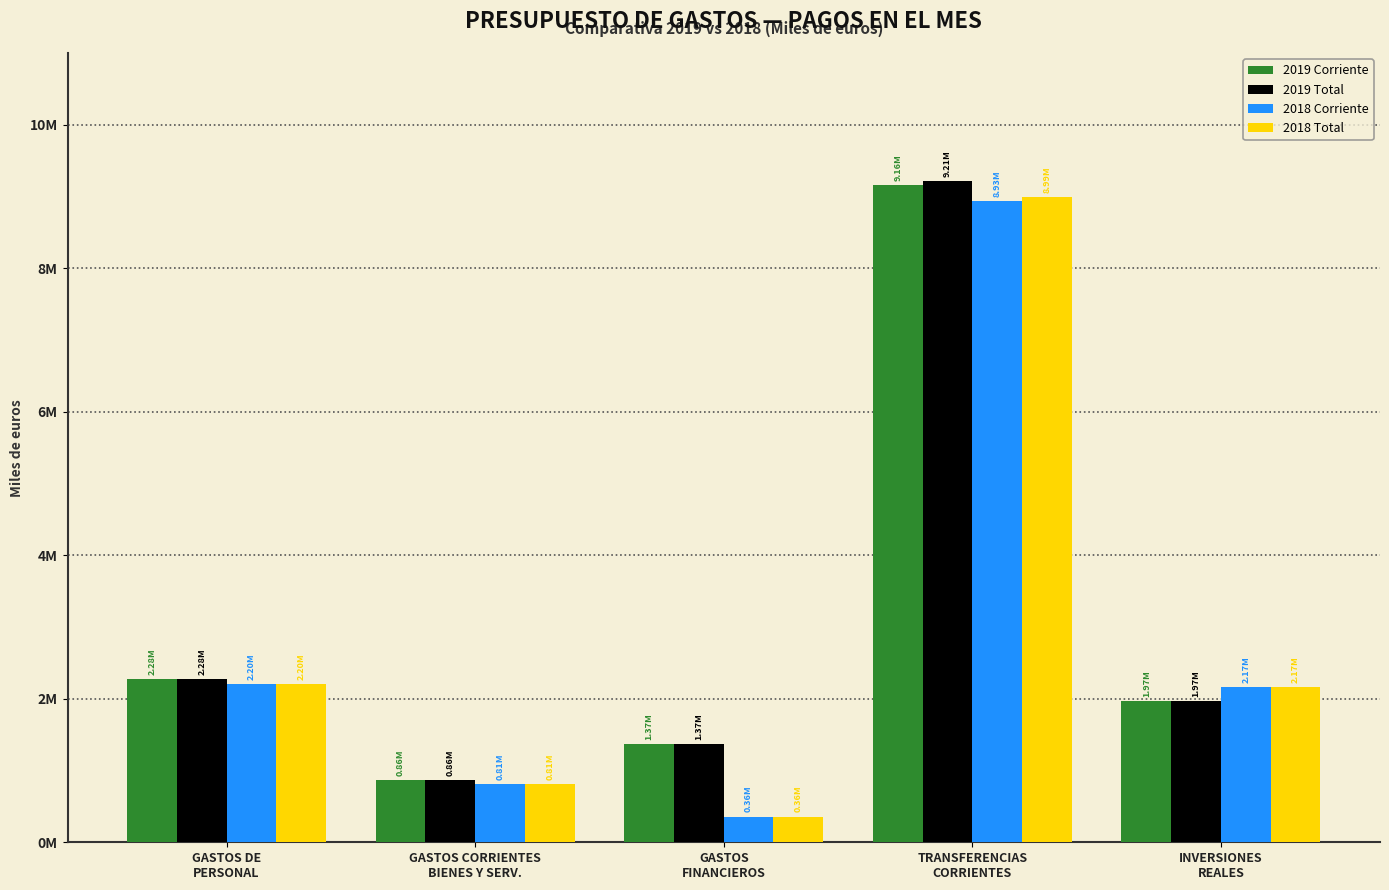

Reading left to right, what are all the values shown in this chart?

2019 Corriente: GASTOS DE
PERSONAL=2276609	GASTOS CORRIENTES
BIENES Y SERV.=862293	GASTOS
FINANCIEROS=1368187	TRANSFERENCIAS
CORRIENTES=9161197	INVERSIONES
REALES=1965441
2019 Total: GASTOS DE
PERSONAL=2276609	GASTOS CORRIENTES
BIENES Y SERV.=862340	GASTOS
FINANCIEROS=1368187	TRANSFERENCIAS
CORRIENTES=9210222	INVERSIONES
REALES=1965446
2018 Corriente: GASTOS DE
PERSONAL=2202611	GASTOS CORRIENTES
BIENES Y SERV.=814875	GASTOS
FINANCIEROS=358160	TRANSFERENCIAS
CORRIENTES=8932746	INVERSIONES
REALES=2166454
2018 Total: GASTOS DE
PERSONAL=2202611	GASTOS CORRIENTES
BIENES Y SERV.=814879	GASTOS
FINANCIEROS=358160	TRANSFERENCIAS
CORRIENTES=8990760	INVERSIONES
REALES=2166471